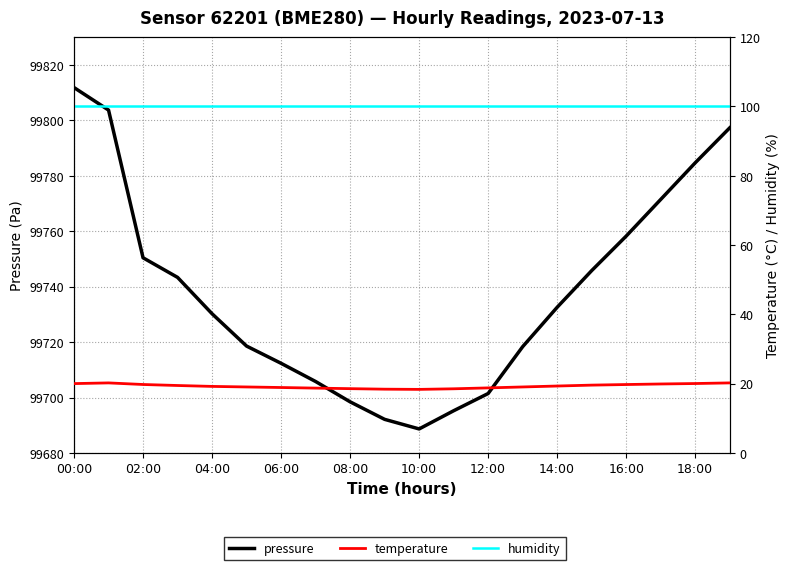

Is it true that temperature equals 19.5 at 06:00?

True